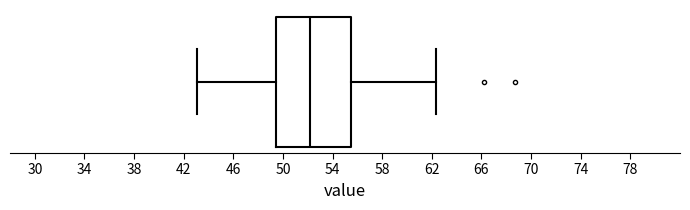

Read this box plot against the x-axis: the position of the median line, the range covered by the box, and the ends of both whiskers. The values are not printed on the chart, so give them approximately, as read against the axis.

median 52.0, box 49.5 to 55.5, whiskers 43.0 to 62.5